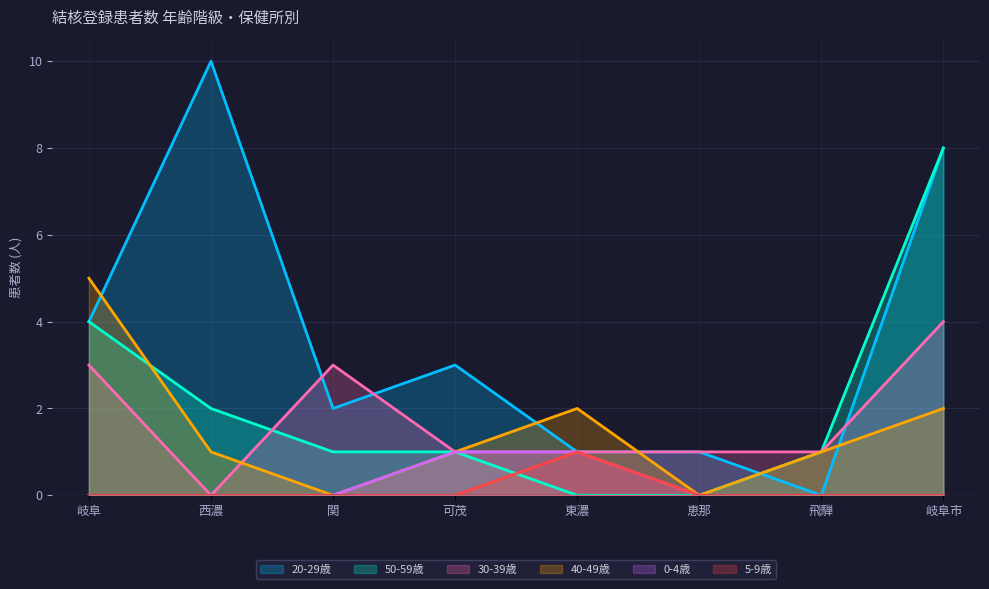

Does the chart display data point markers on the line(s)?

No